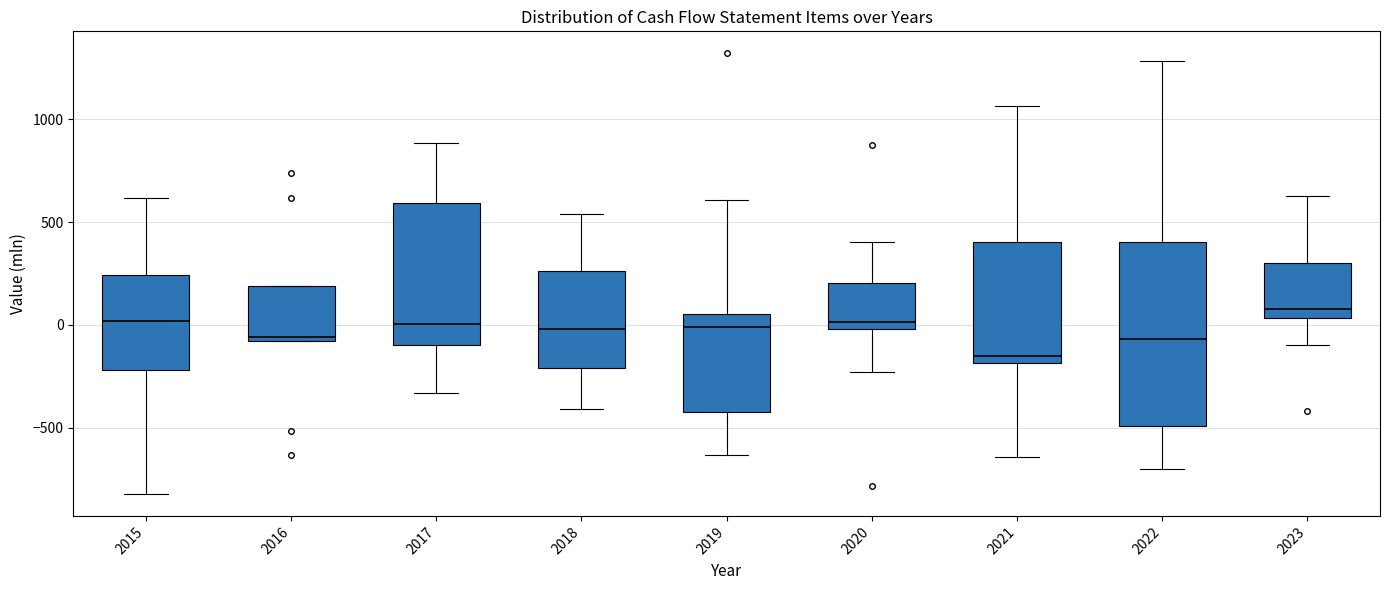

Reading left to right, read every box against the y-axis: the position of its median line, the range the box covers, and the ends of its whiskers. The values are not printed on the chart, so give them approximately, as read against the axis.

2015: median 0, box -200 to 250, whiskers -800 to 600
2016: median -50, box -100 to 200, whiskers -100 to 200
2017: median 0, box -100 to 600, whiskers -350 to 900
2018: median 0, box -200 to 250, whiskers -400 to 550
2019: median 0, box -400 to 50, whiskers -650 to 600
2020: median 0 (just above the box's lower edge), box 0 to 200, whiskers -250 to 400
2021: median -150, box -200 to 400, whiskers -650 to 1050
2022: median -50, box -500 to 400, whiskers -700 to 1300
2023: median 100, box 50 to 300, whiskers -100 to 650